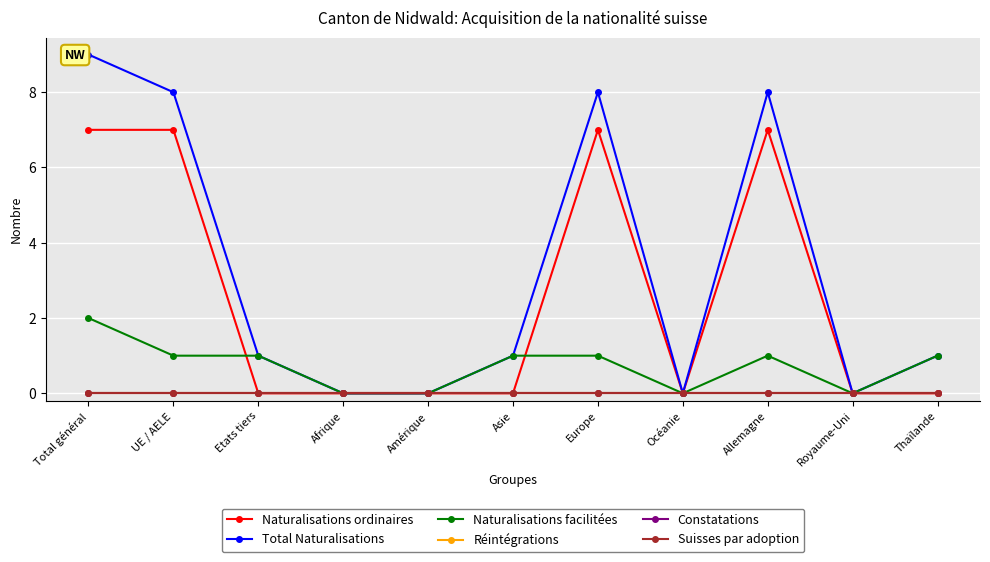

Does the chart have visible grid lines?

Yes